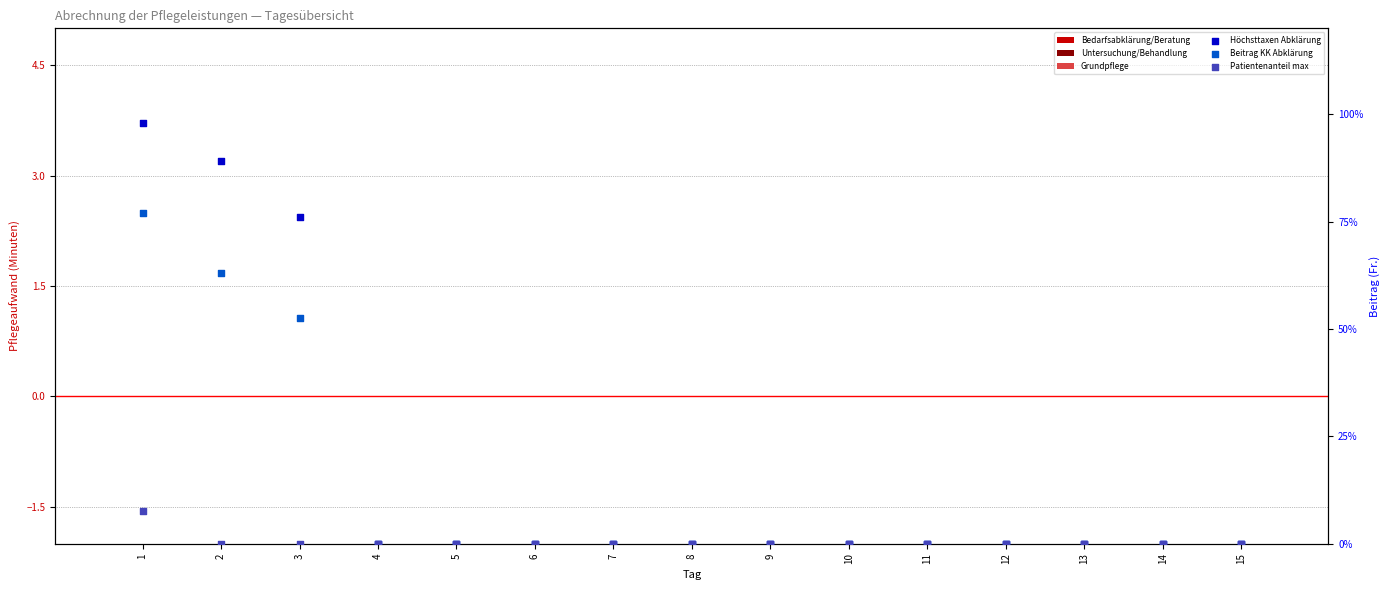

Which series has the largest total across all categories?

Höchsttaxen Abklärung